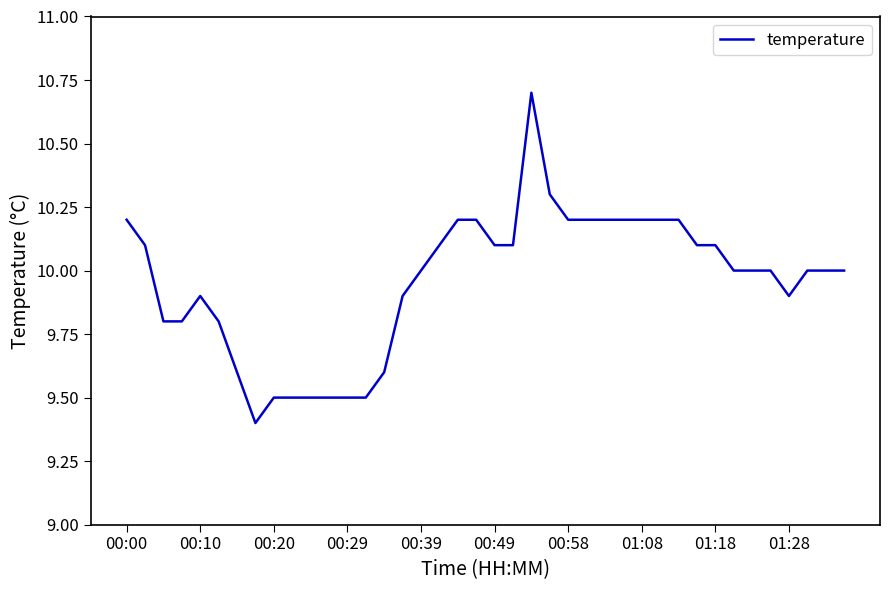

What is the smallest value displayed?

9.4